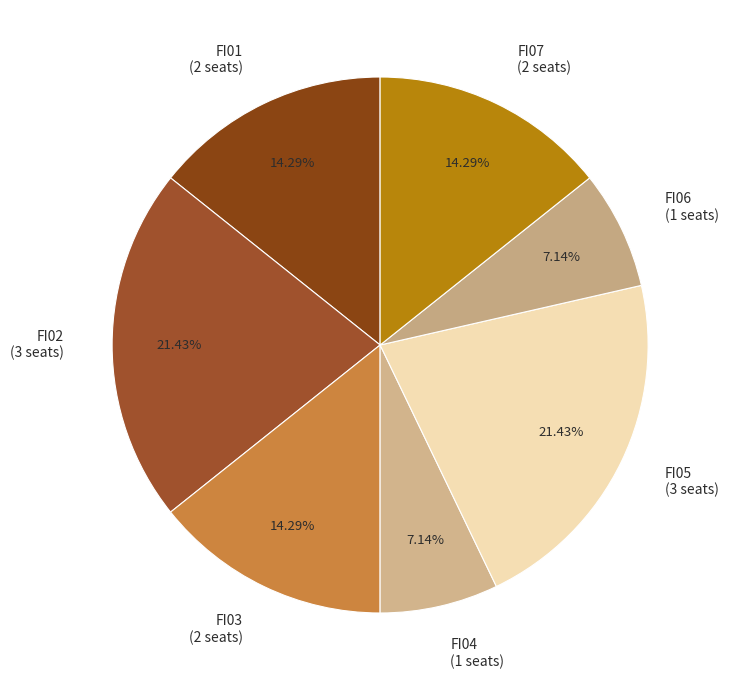

Is the sum of FI07 and FI04 greater than half?

No